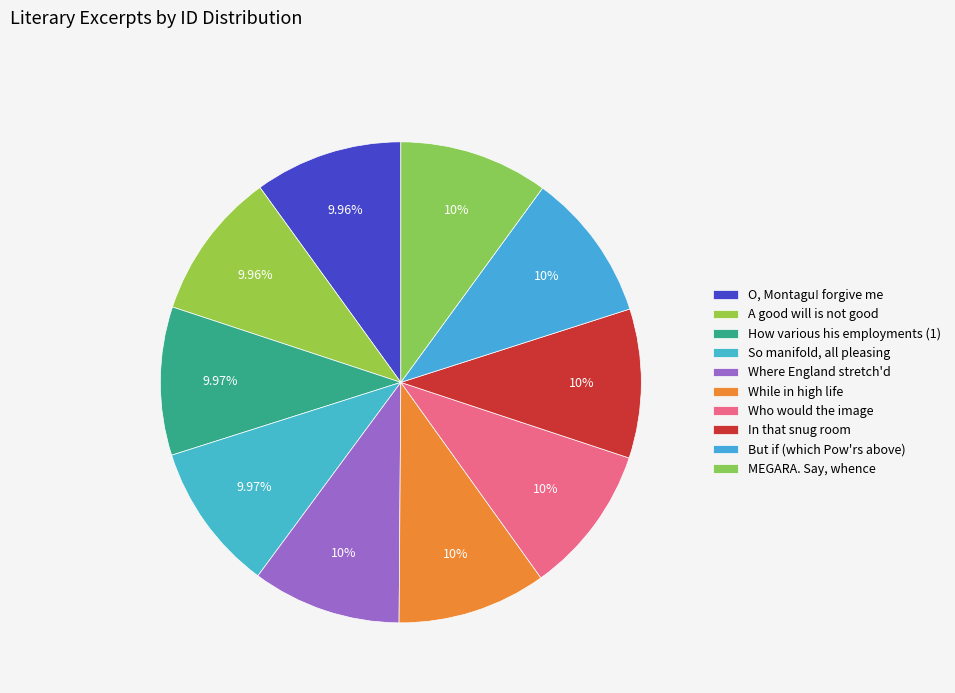

Is there a majority slice in this chart?

No